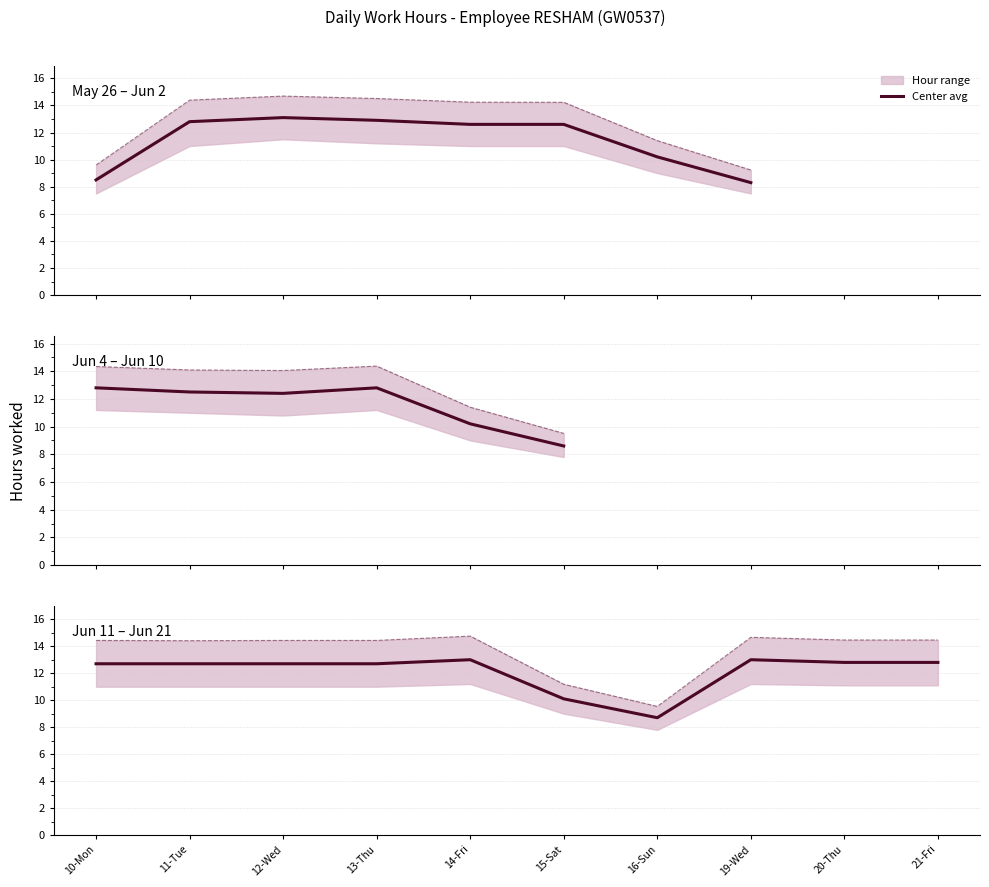

What is the spread (max minus min) of values at 13-Thu?

1.7